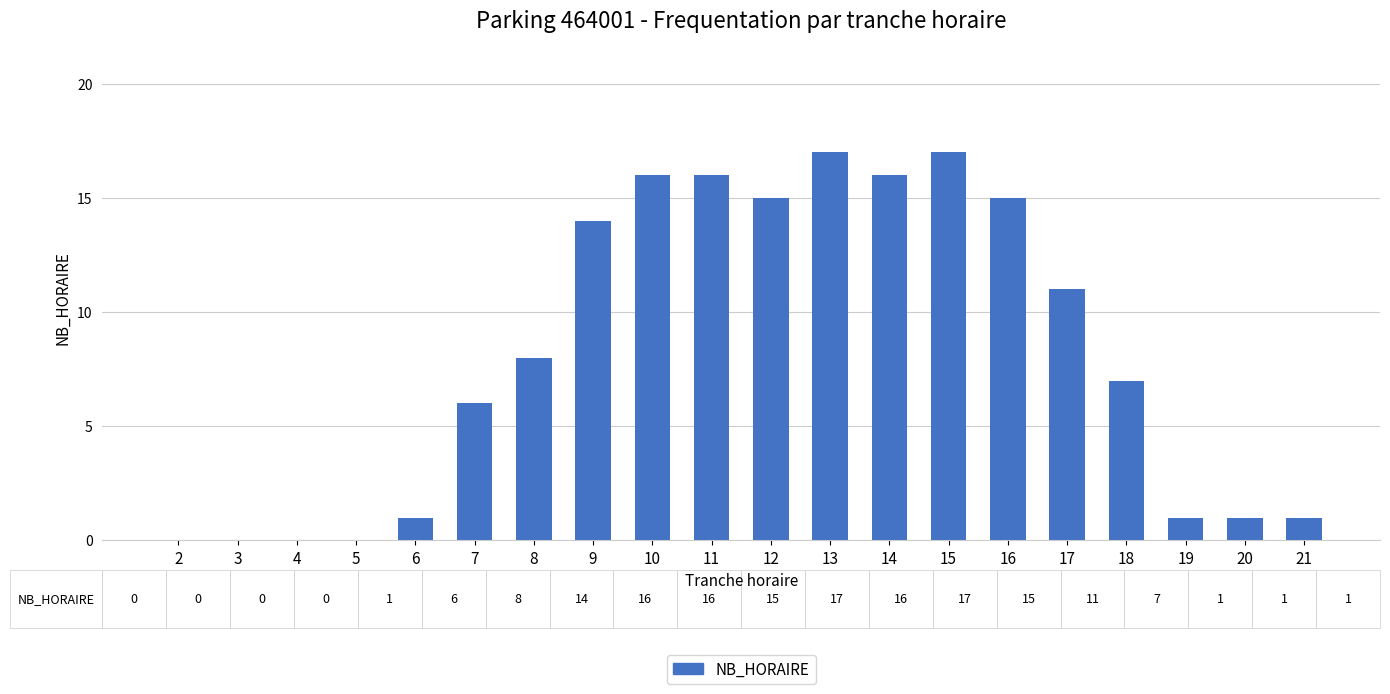

How many categories are shown in the chart?

20